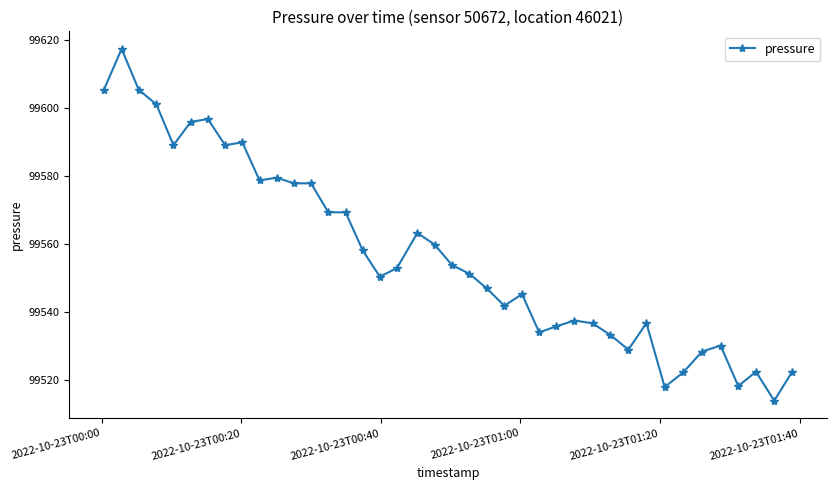

What is the value of the 24th point from the left?

99541.7